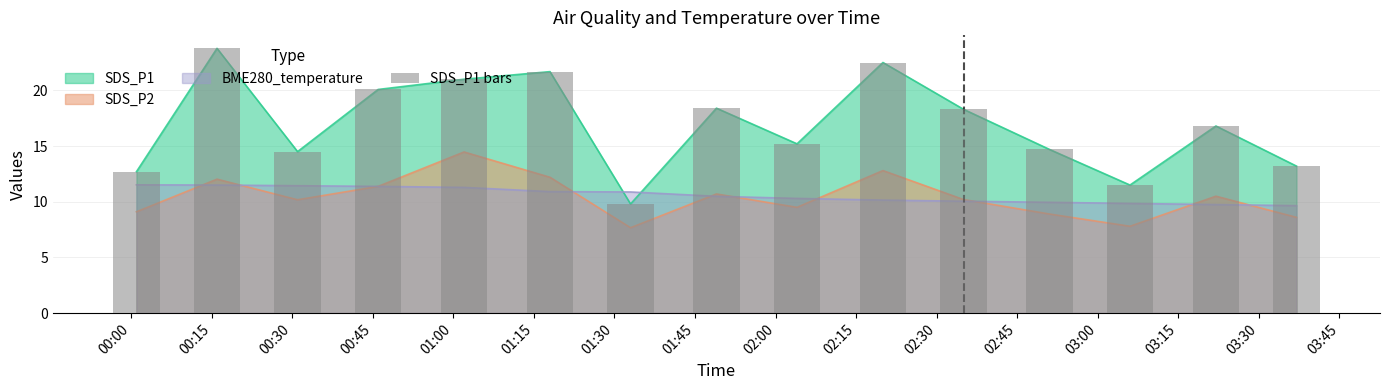

Is it true that the value at 02:00 is 15.2?

True